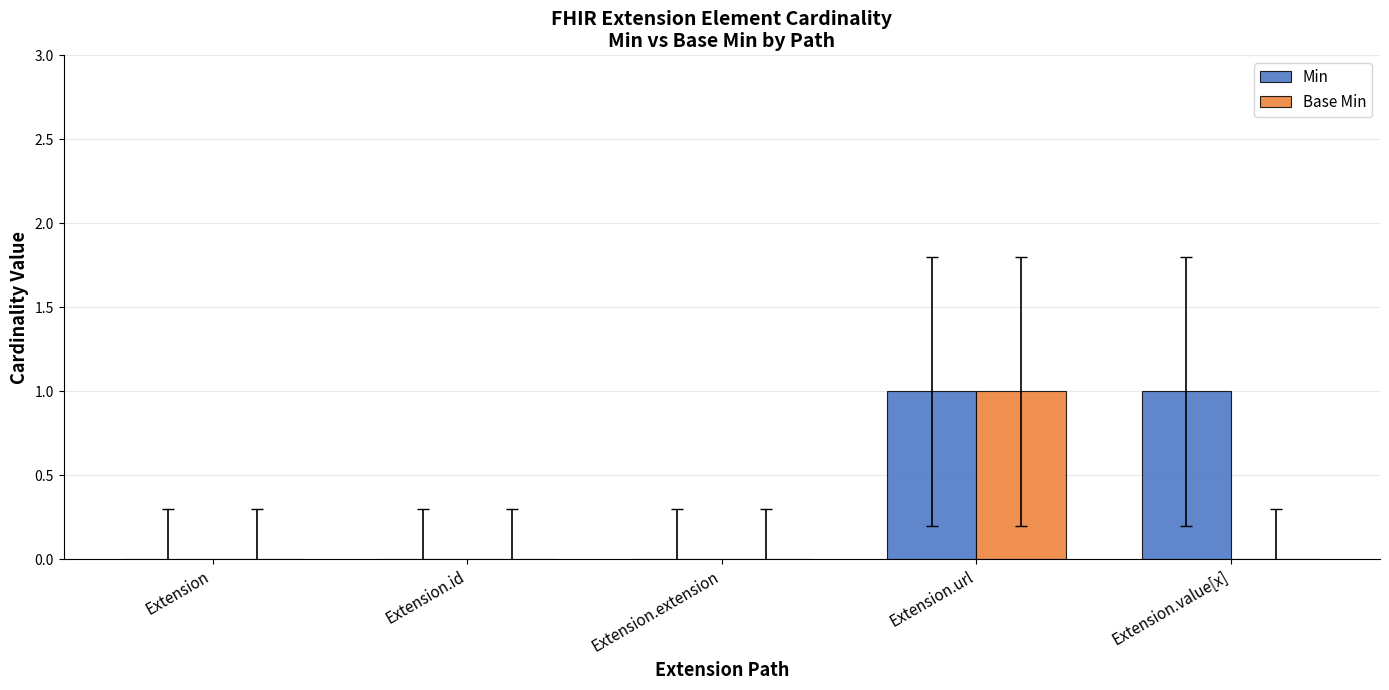

What is the sum of the Min values at Extension.value[x] and Extension.extension?

1